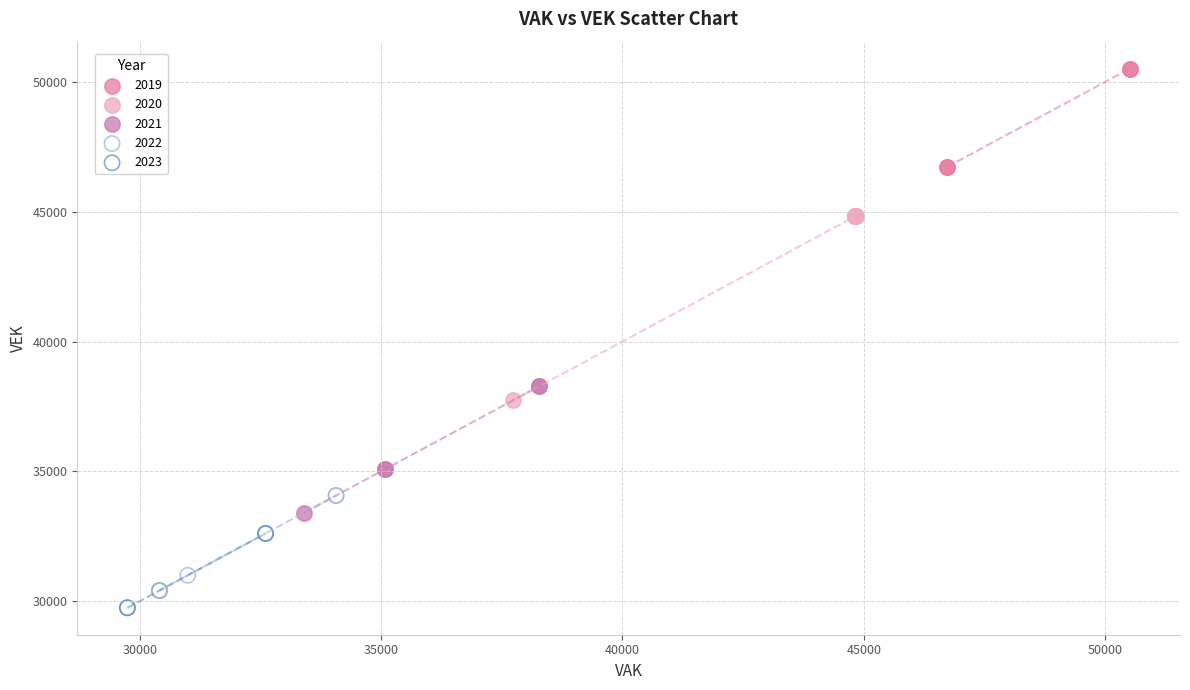

What are all the series names shown in the legend?

2019, 2020, 2021, 2022, 2023